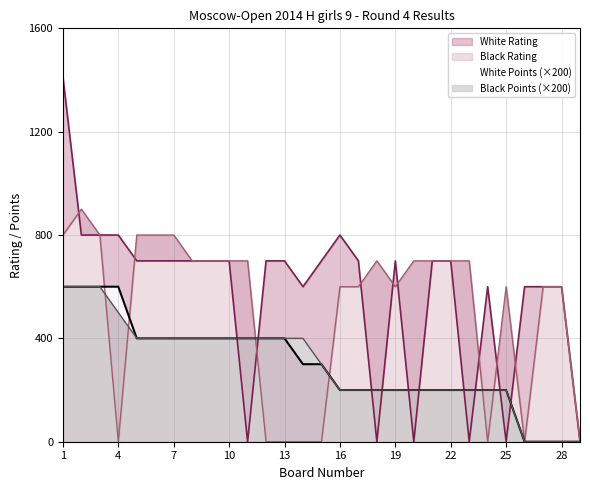

Reading left to right, transcribe all the data shown in this chart.

White Rating: 1=1412	2=800	3=800	4=800	5=700	6=700	7=700	8=700	9=700	10=700	11=0	12=700	13=700	14=600	15=700	16=800	17=700	18=0	19=700	20=0	21=700	22=700	23=0	24=600	25=0	26=600	27=600	28=600	29=0
Black Rating: 1=800	2=900	3=800	4=0	5=800	6=800	7=800	8=700	9=700	10=700	11=700	12=0	13=0	14=0	15=0	16=600	17=600	18=700	19=600	20=700	21=700	22=700	23=700	24=0	25=600	26=0	27=600	28=600	29=0
White Points: 1=600	2=600	3=600	4=600	5=400	6=400	7=400	8=400	9=400	10=400	11=400	12=400	13=400	14=300	15=300	16=200	17=200	18=200	19=200	20=200	21=200	22=200	23=200	24=200	25=200	26=0	27=0	28=0	29=0
Black Points: 1=600	2=600	3=600	4=500	5=400	6=400	7=400	8=400	9=400	10=400	11=400	12=400	13=400	14=400	15=300	16=200	17=200	18=200	19=200	20=200	21=200	22=200	23=200	24=200	25=200	26=0	27=0	28=0	29=0